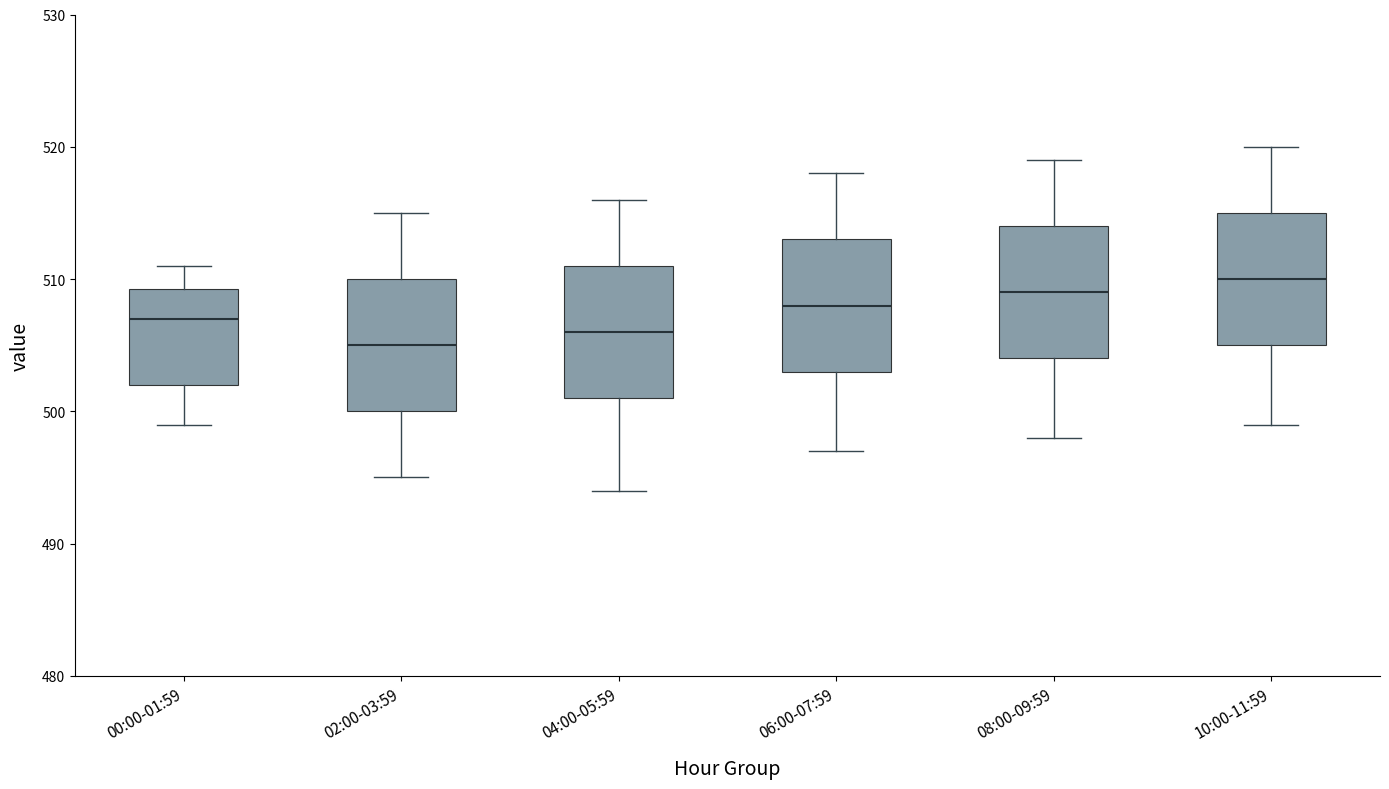

Which box has the lowest median line?

02:00-03:59